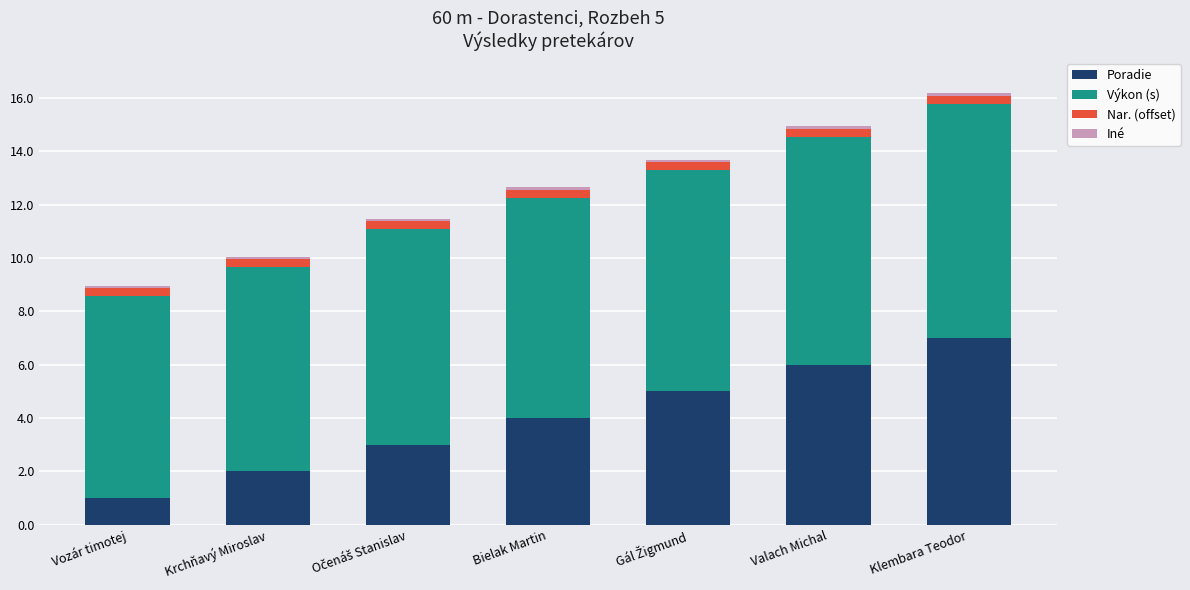

What is the highest value of the Poradie series?

7.0